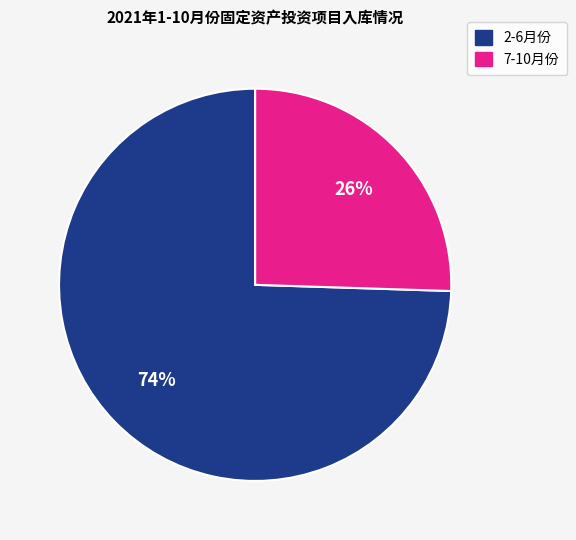

Which category has the smallest portion of the pie?

7-10月份